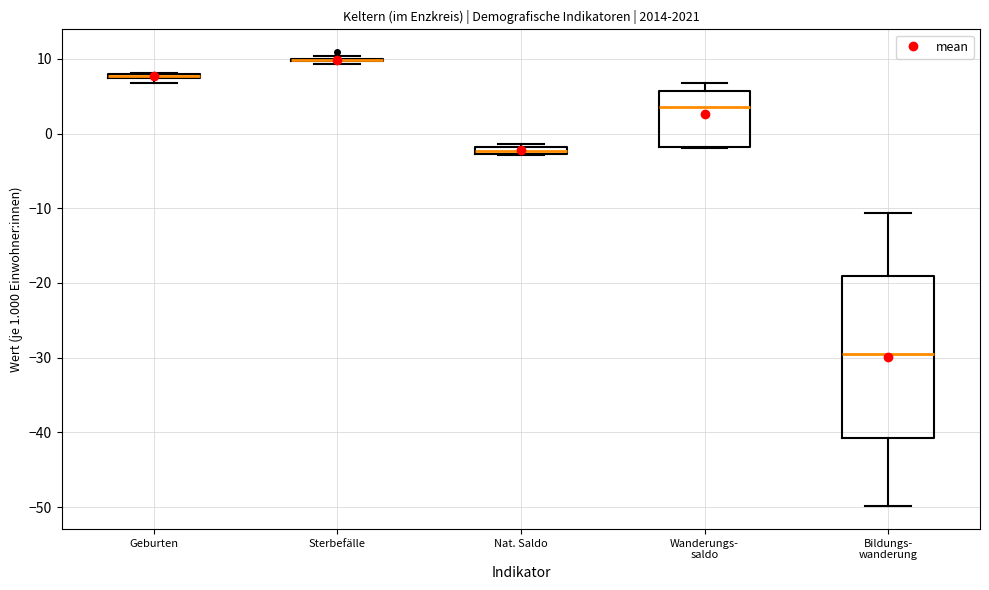

Where does the upper whisker of the box for Bildungs- wanderung end on the y-axis? The values are not printed on the chart, so give them approximately, as read against the axis.

-11